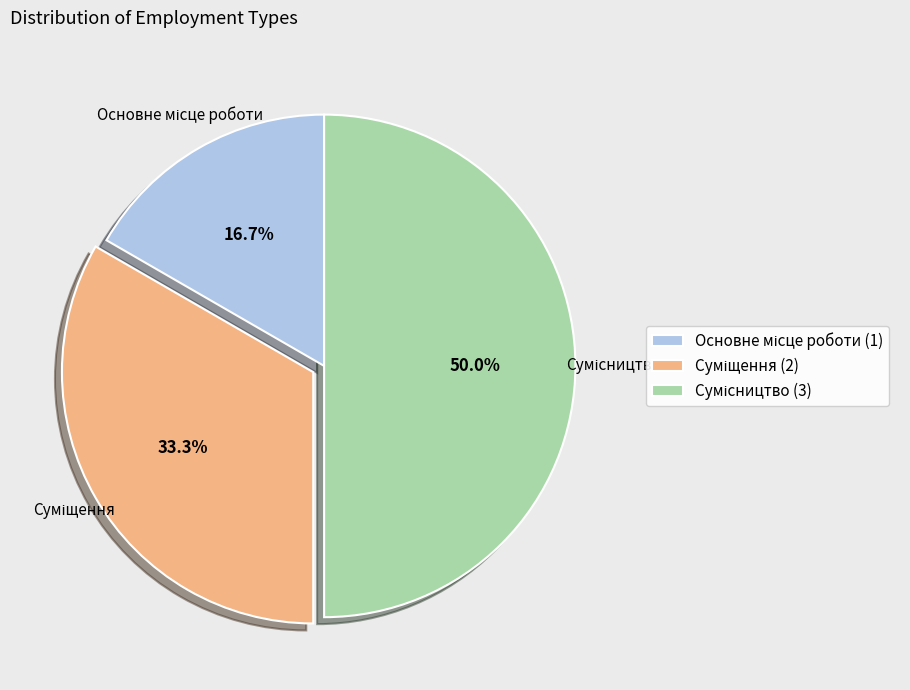

To the nearest percent, what is the combined percentage of Сумісництво and Суміщення?

83%